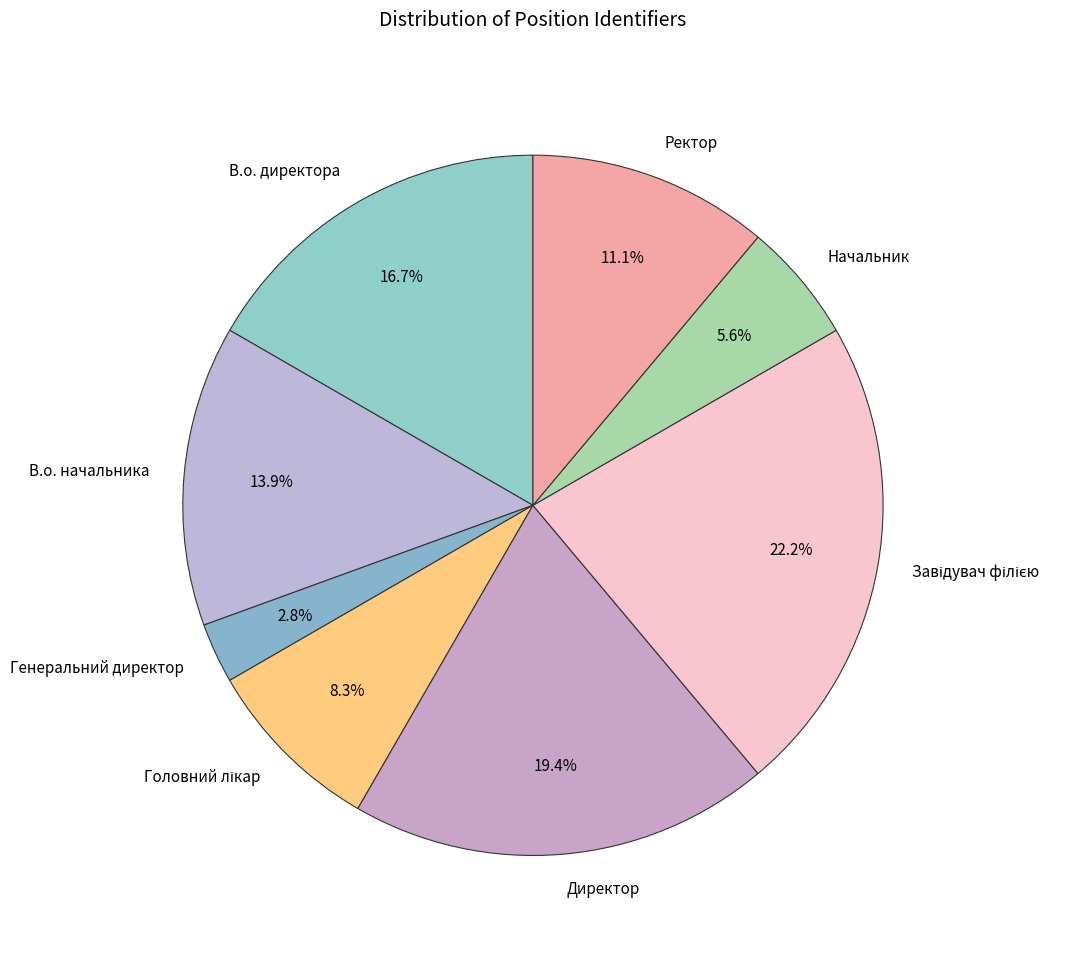

What is the smallest slice in the pie chart?

Генеральний директор